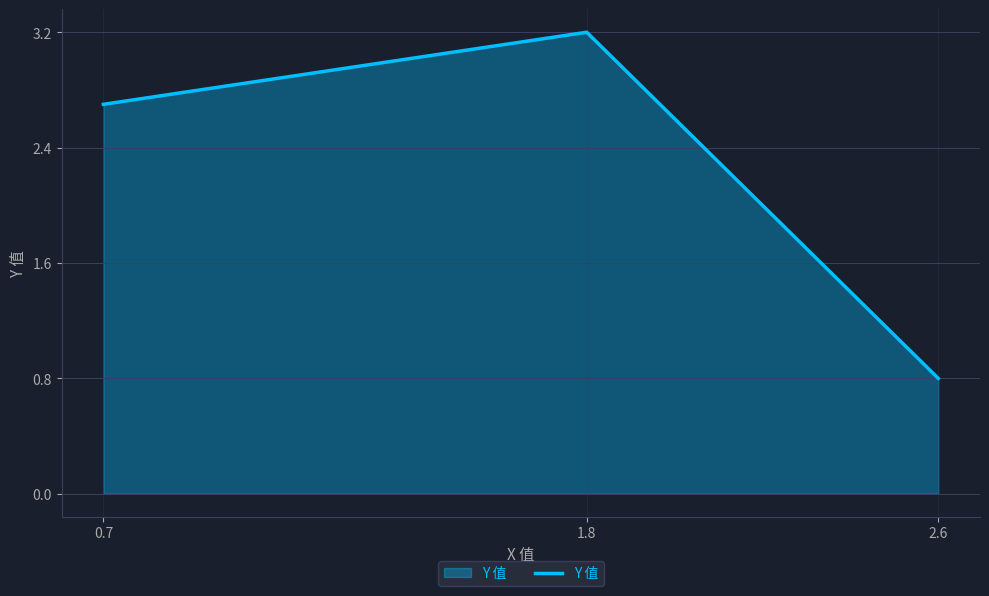

What position from the right is 1.8?

2